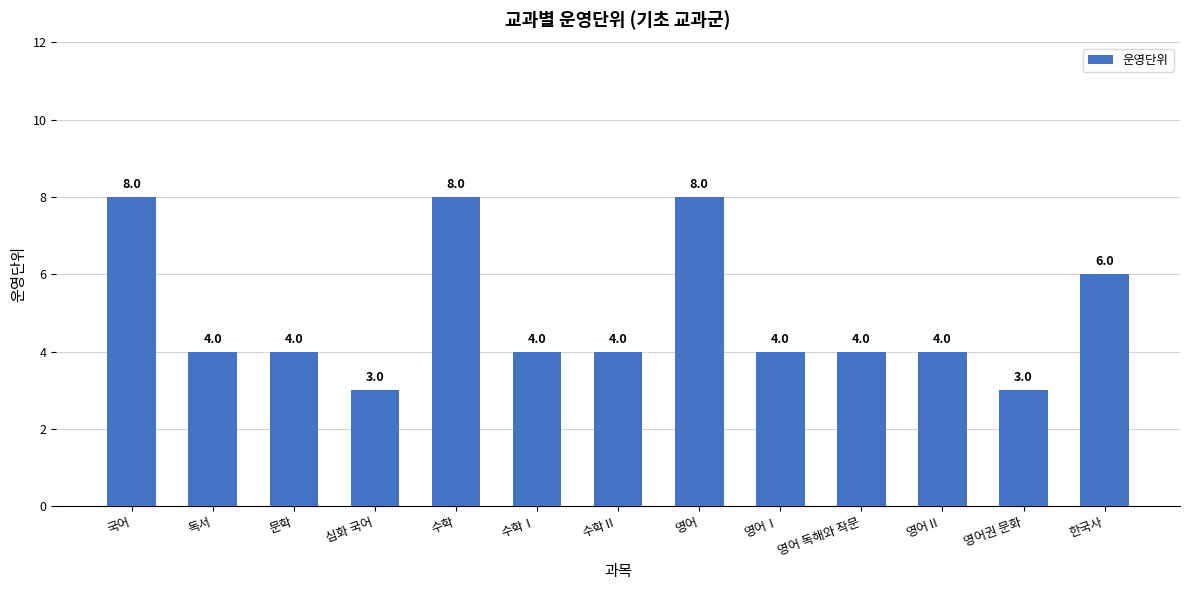

Reading right to left, what are all the values shown in this chart?

6	3	4	4	4	8	4	4	8	3	4	4	8